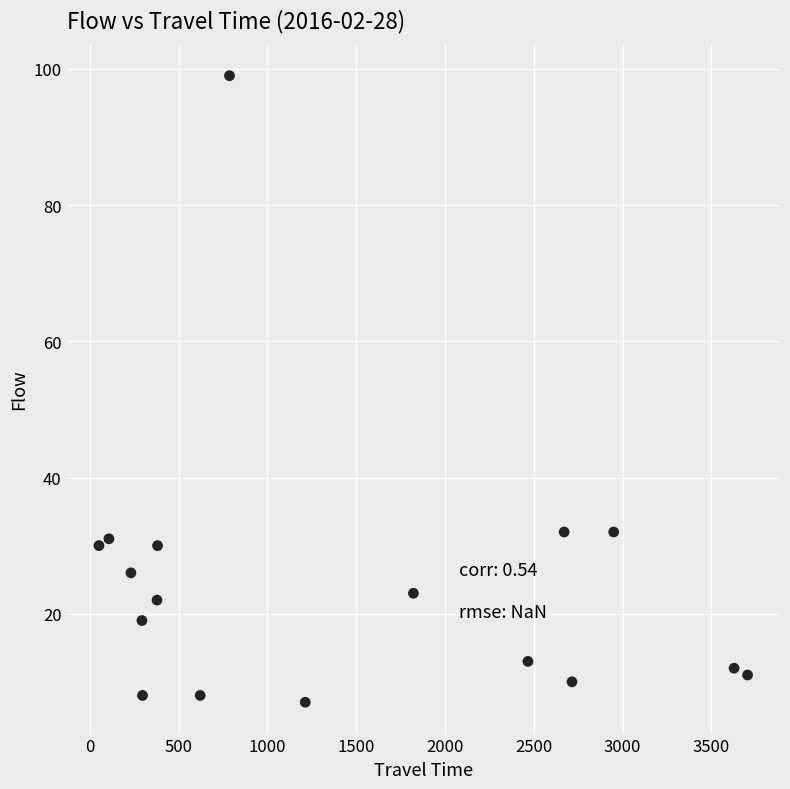

What is the range of X values (max minus min)?

3653